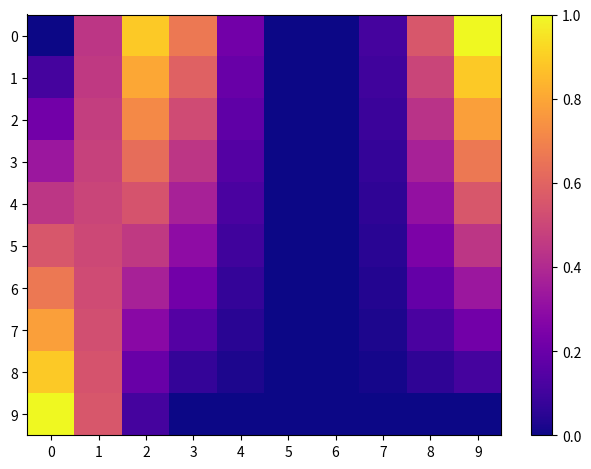

At 1, list the series in order from smallest to largest.

row_0, row_1, row_2, row_3, row_4, row_5, row_6, row_7, row_8, row_9